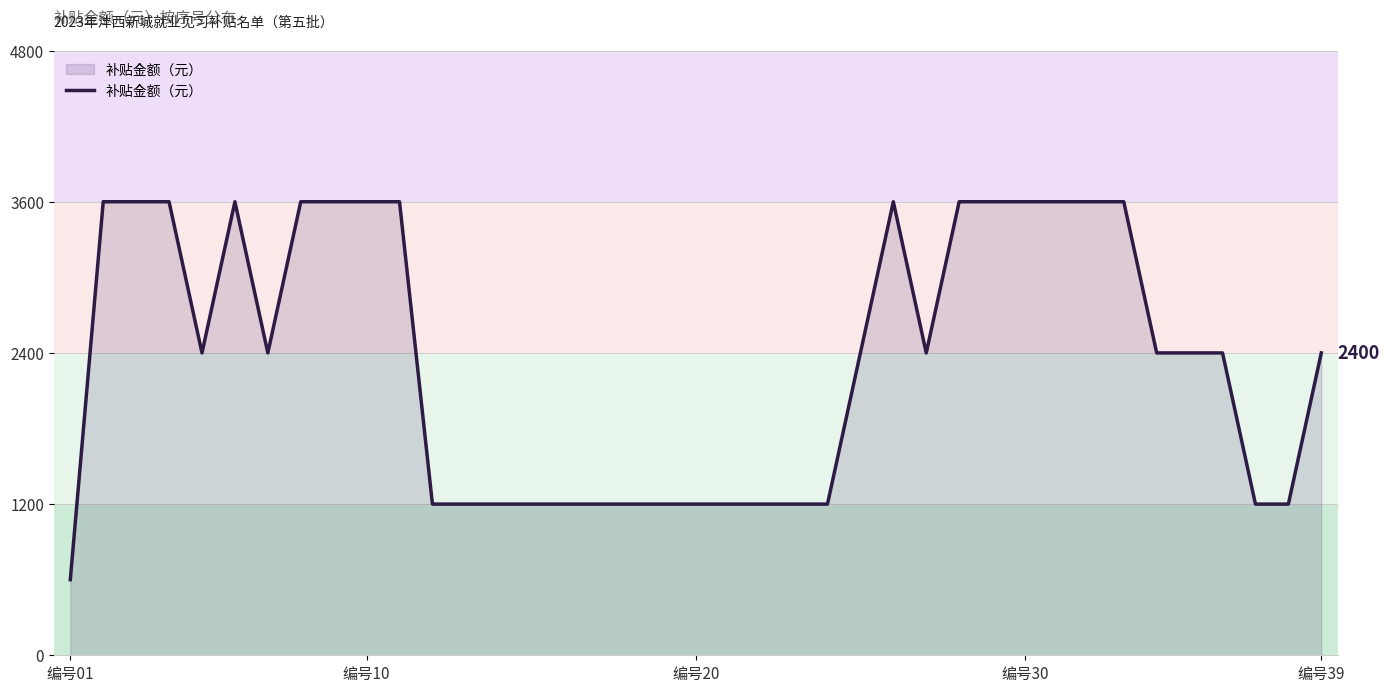

What is the greatest value displayed?

3600